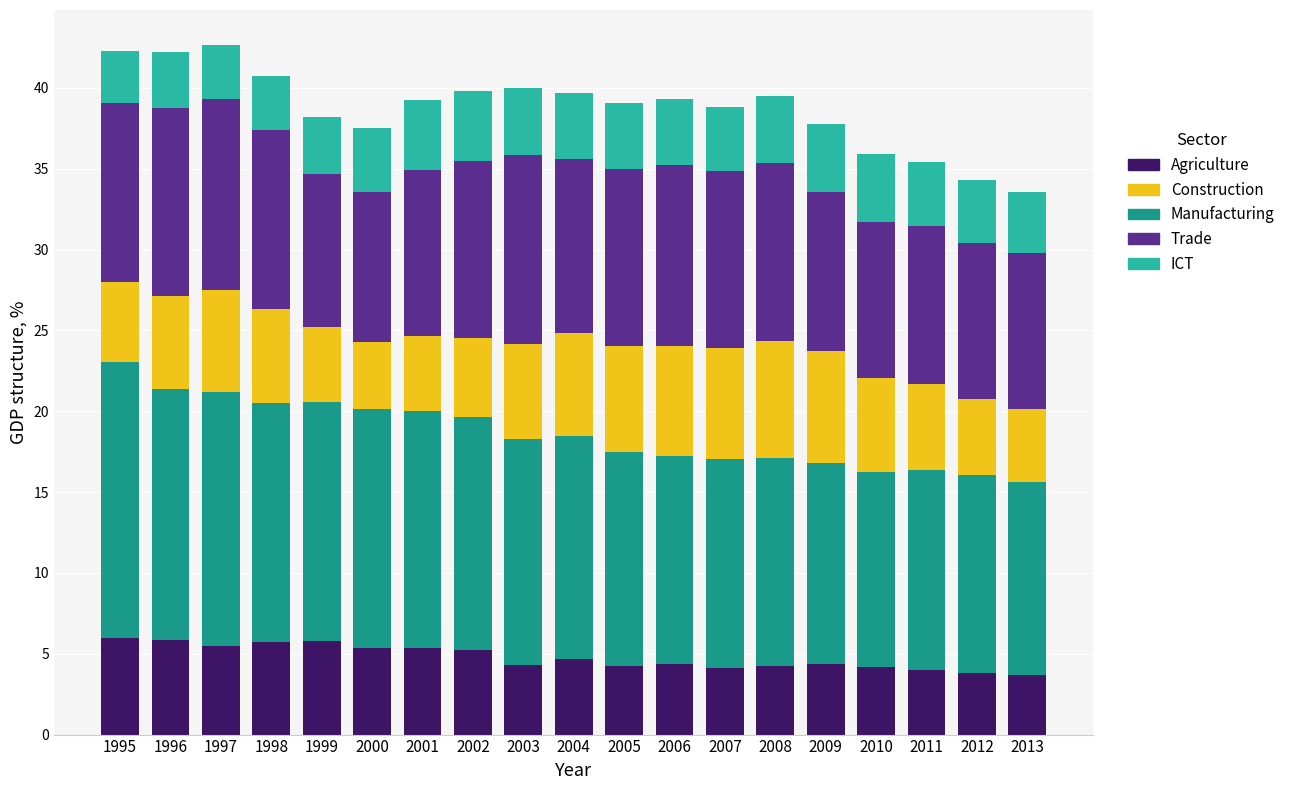

What value does the Agriculture series have at 2003?

4.3